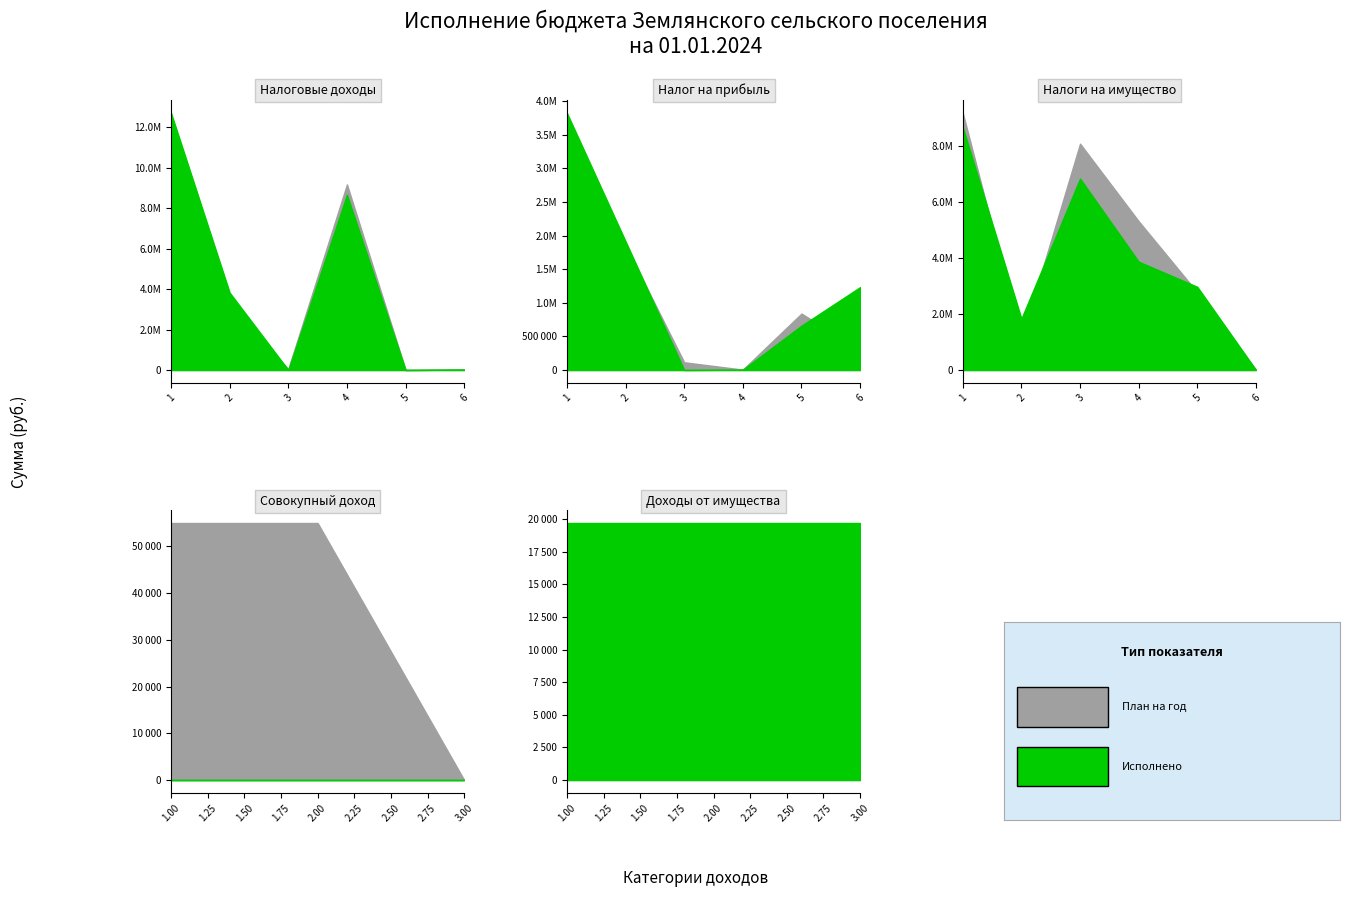

What is the approximate value of Исполнено at ДОХОДЫ ОТ ИСПОЛЬЗОВАНИЯ ИМУЩЕСТВА?

19683.2